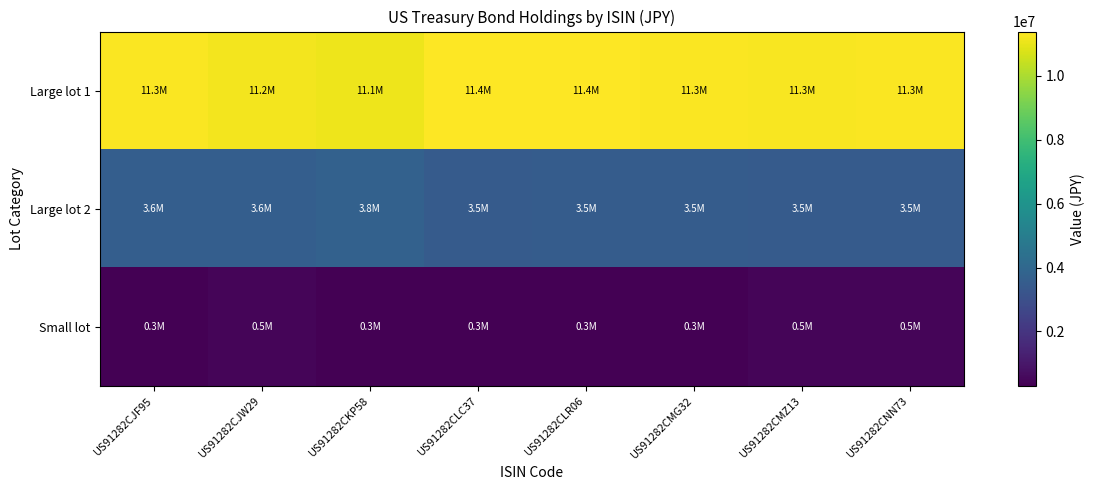

Reading left to right, extract all data points from this chart.

Large lot 1: US91282CJF95=11316970.9	US91282CJW29=11207551.1	US91282CKP58=11109563.2	US91282CLC37=11362244.8	US91282CLR06=11380855.9	US91282CMG32=11326829.7	US91282CMZ13=11263951.7	US91282CNN73=11304310.7
Large lot 2: US91282CJF95=3615127.4	US91282CJW29=3634872.4	US91282CKP58=3755335.1	US91282CLC37=3484409.9	US91282CLR06=3537283.7	US91282CMG32=3520492.1	US91282CMZ13=3500945.4	US91282CNN73=3466643.4
Small lot: US91282CJF95=314350.7	US91282CJW29=454347.2	US91282CKP58=312935.8	US91282CLC37=302985.5	US91282CLR06=307582.5	US91282CMG32=306121.4	US91282CMZ13=456635.5	US91282CNN73=452160.2